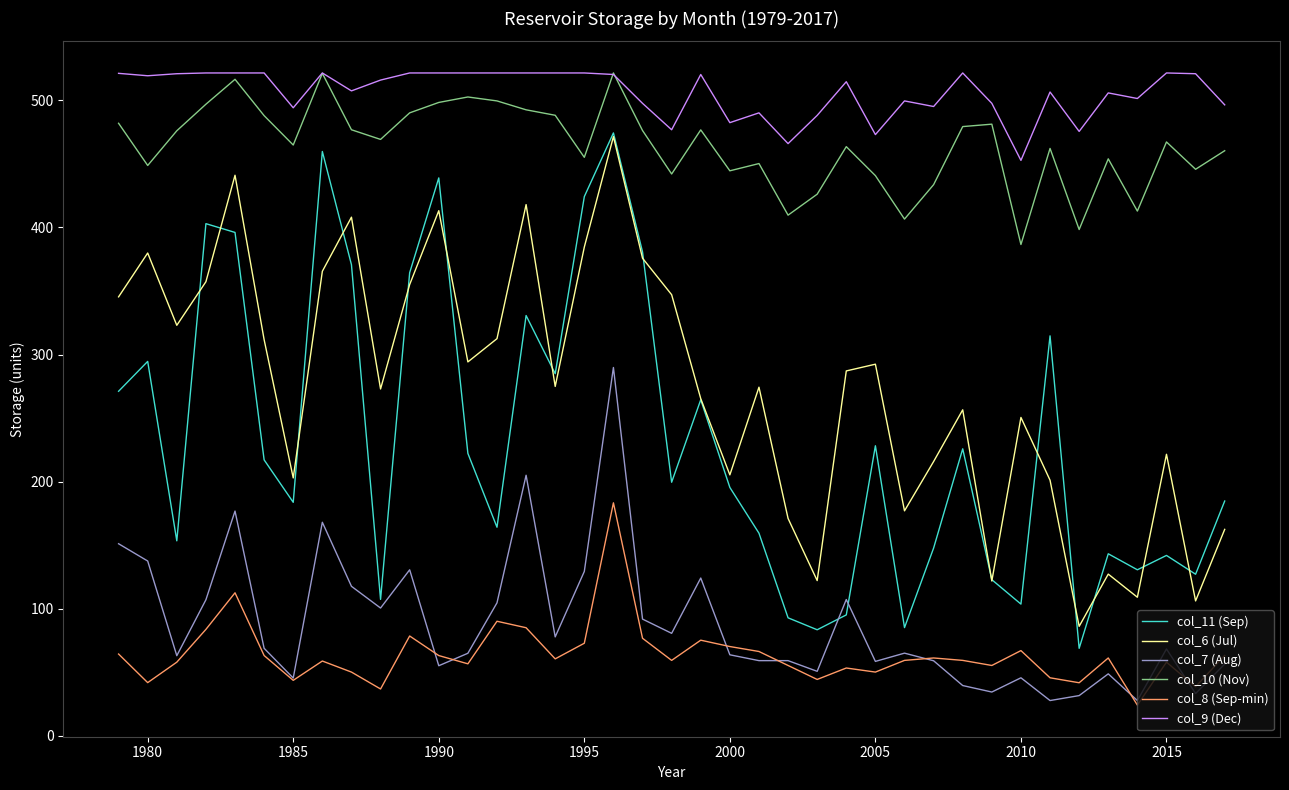

What is the lowest value of the col_8 (Sep-min) series?

24.1